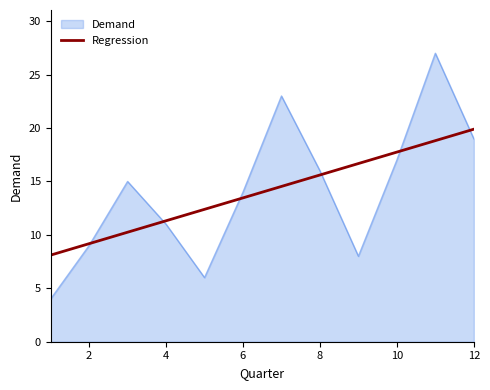

What is the minimum value shown in the chart?

4.0